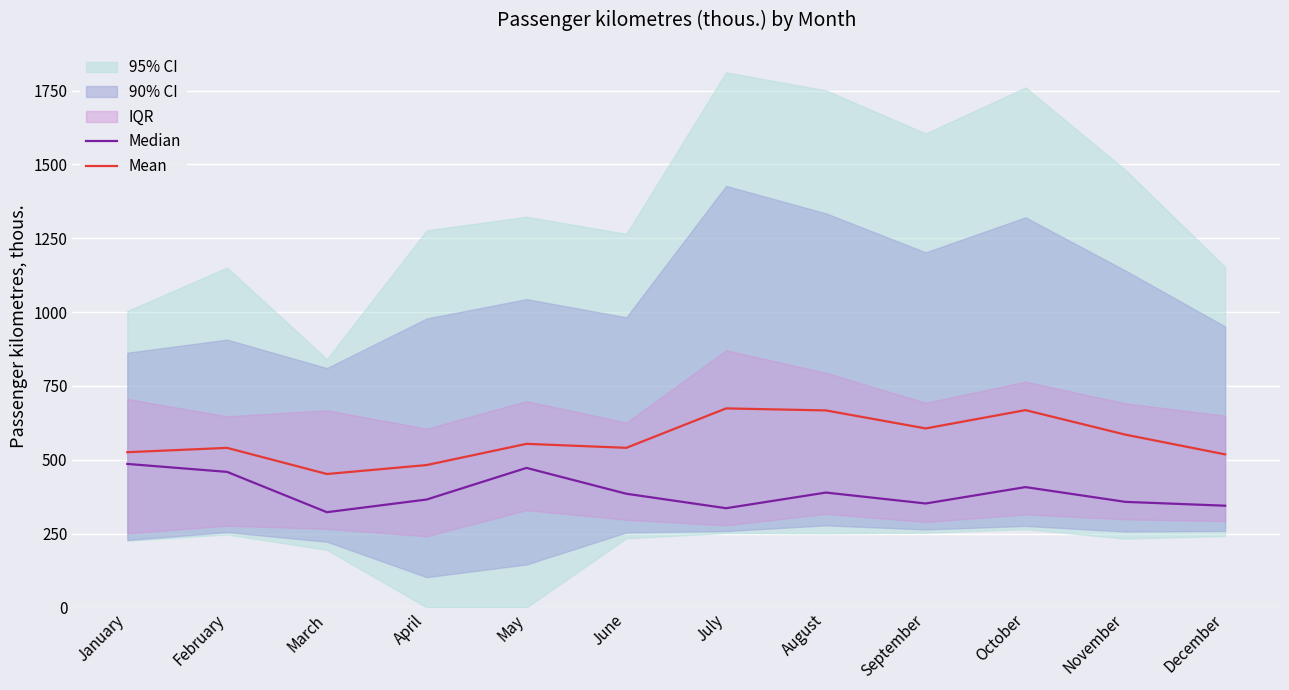

Which category has the lowest value across all series?

March